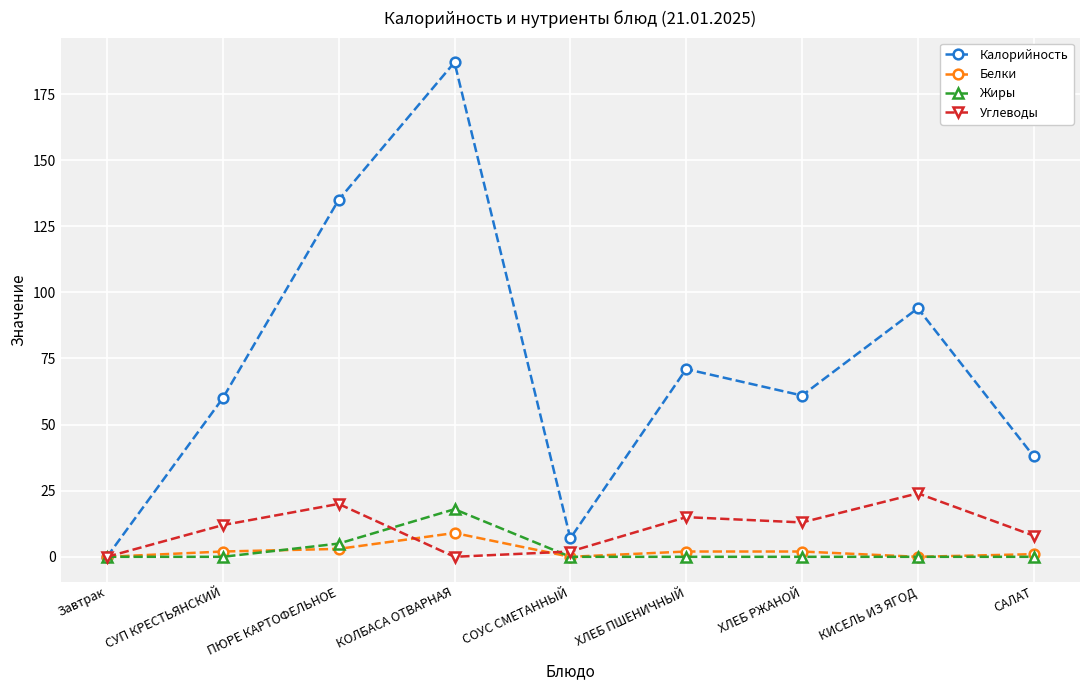

What is the average value of the Белки series?

2